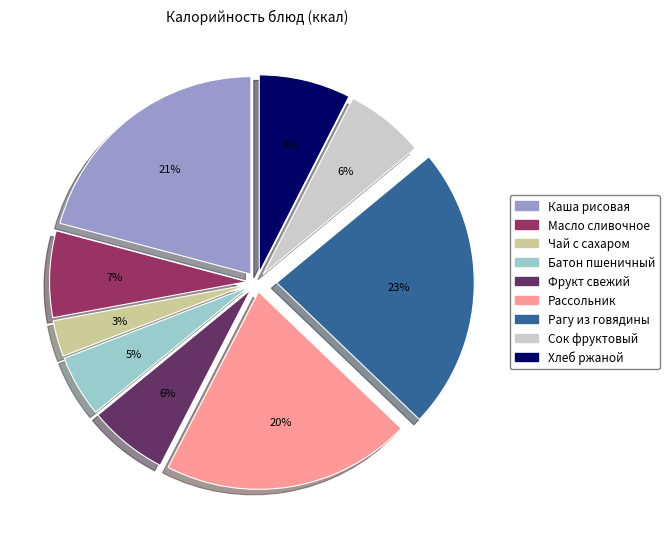

To the nearest percent, what is the average slice percentage?

11%